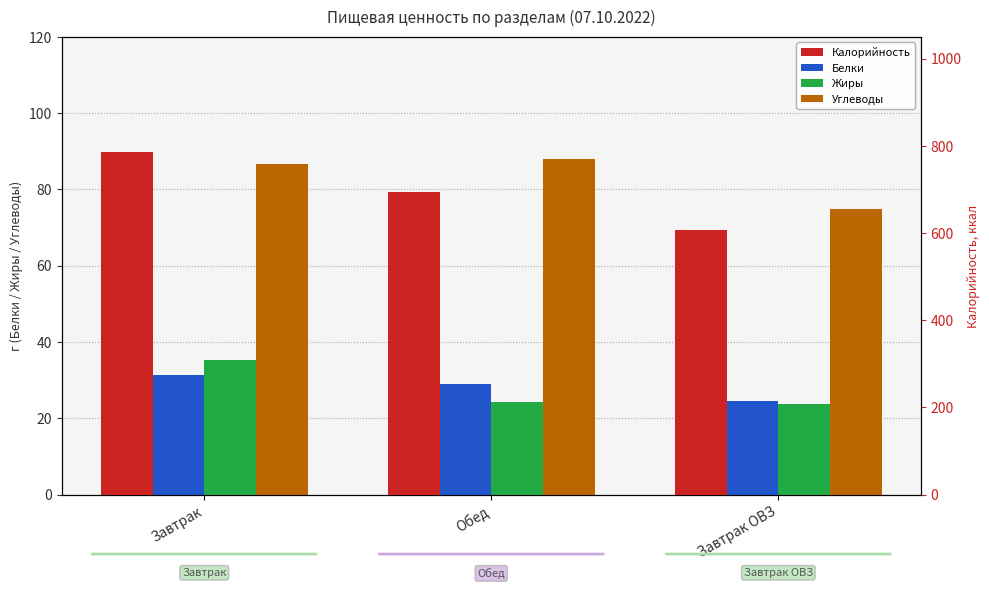

Are the bars horizontal?

No